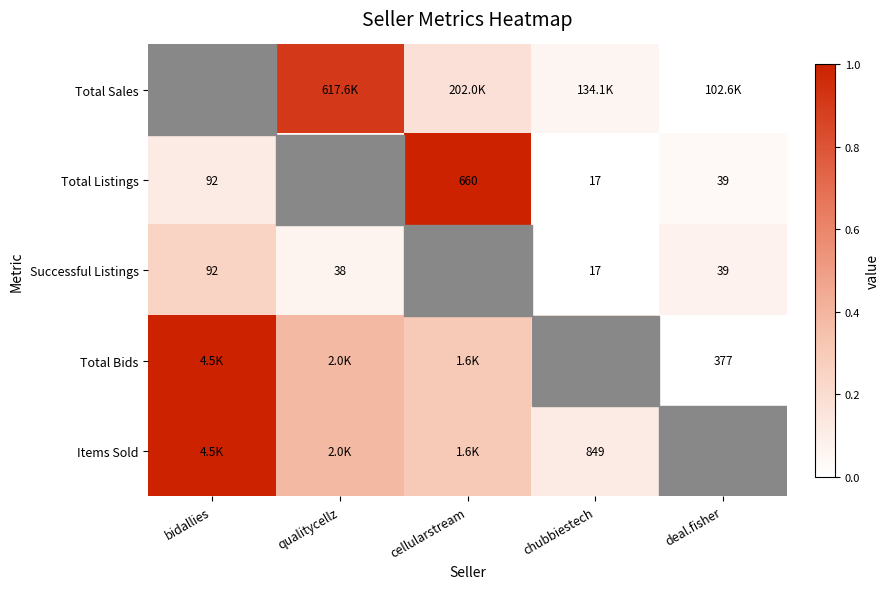

How many data points does each series have?

5